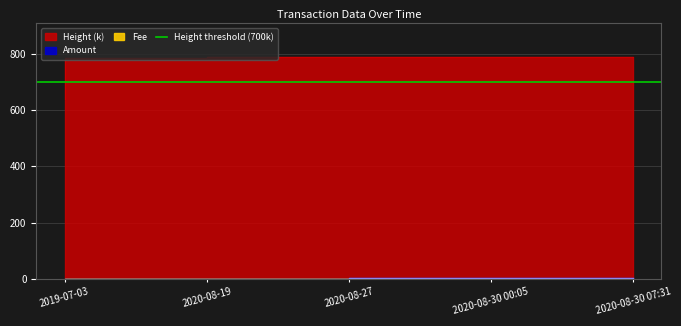

Between 2020-08-27 and 2020-08-30 07:31, which series saw the biggest shift?

Amount